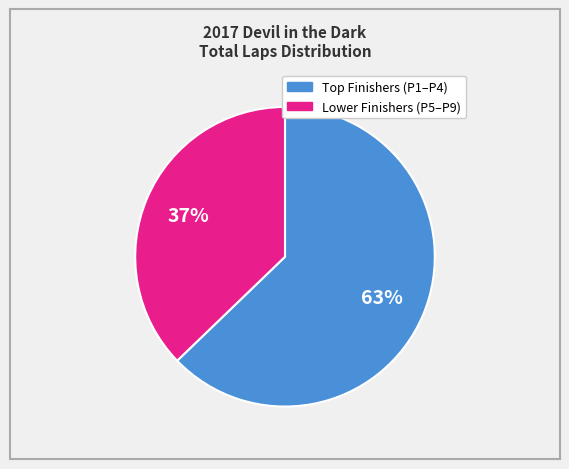

Is there any slice that represents more than half of the pie?

Yes